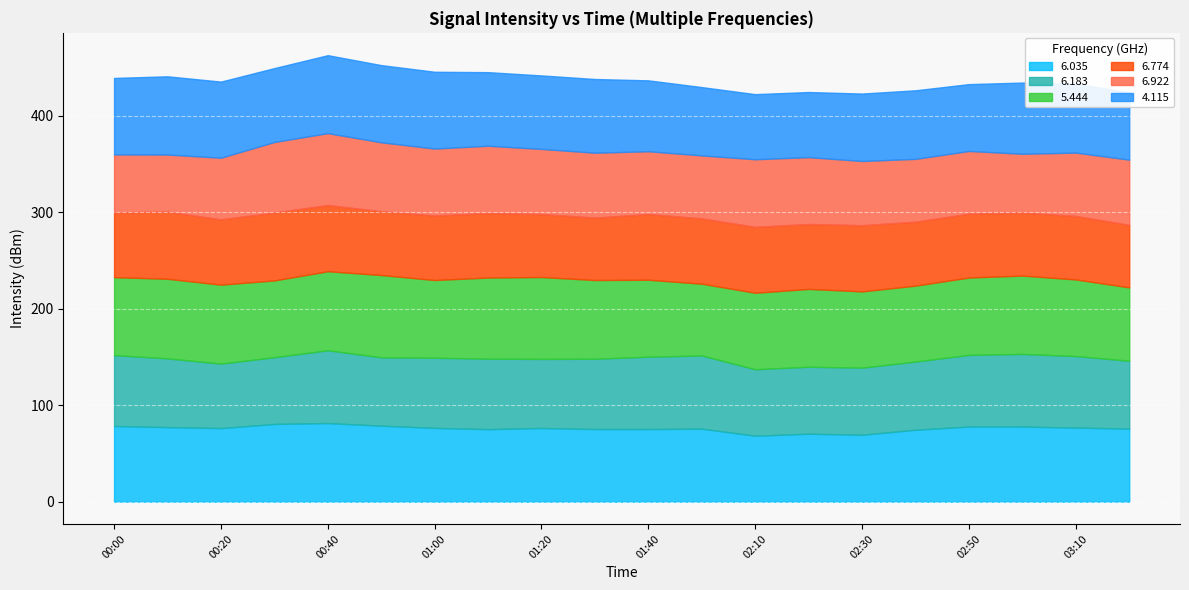

Between 02:40 and 03:20, which series saw the biggest shift?

5.444